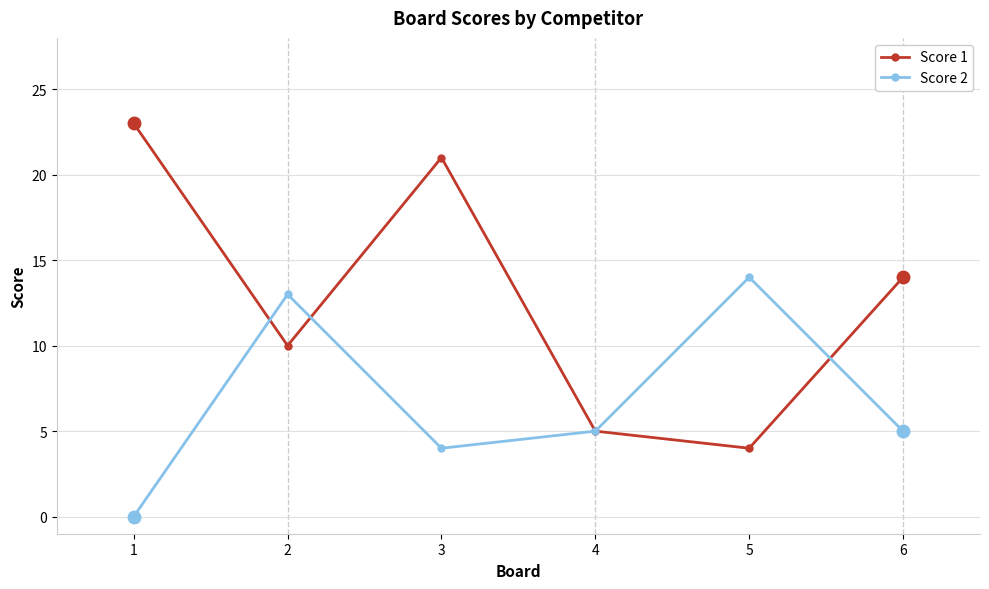

List the series in order of their peak value, lowest first.

Score 2, Score 1